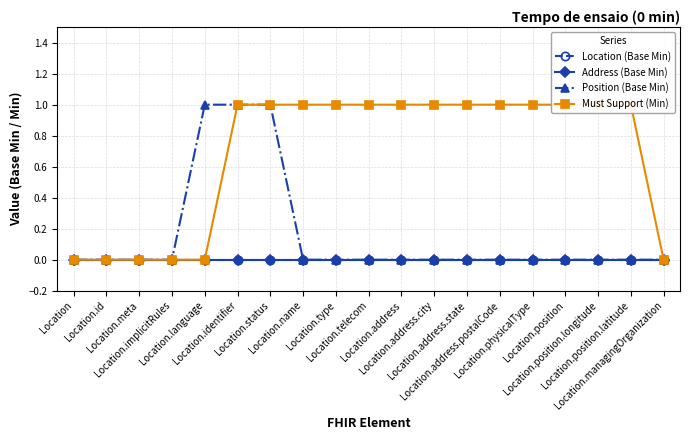

Reading right to left, what are all the values shown in this chart?

Location (Base Min): 0	0	0	0	0	0	0	0	0	0	0	0	0	0	0	0	0	0	0
Address (Base Min): 0	0	0	0	0	0	0	0	0	0	0	0	0	0	0	0	0	0	0
Position (Base Min): 0	0	0	0	0	0	0	0	0	0	0	0	1	1	1	0	0	0	0
Must Support (Min): 0	1	1	1	1	1	1	1	1	1	1	1	1	1	0	0	0	0	0